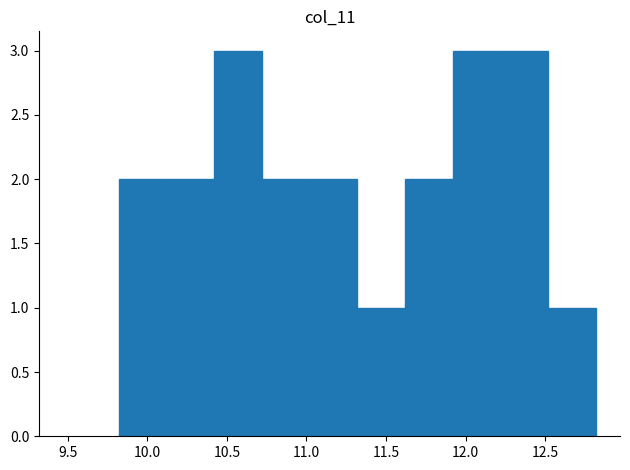

Reading left to right, transcribe this chart: for each bar, give the range it covers on the x-axis and its height. Neither the bar edges nor the heights are printed on the chart, so give them approximately, as read against the axes.

9.82 to 10.12: 2
10.12 to 10.42: 2
10.42 to 10.72: 3
10.72 to 11.02: 2
11.02 to 11.32: 2
11.32 to 11.62: 1
11.62 to 11.92: 2
11.92 to 12.22: 3
12.22 to 12.52: 3
12.52 to 12.82: 1